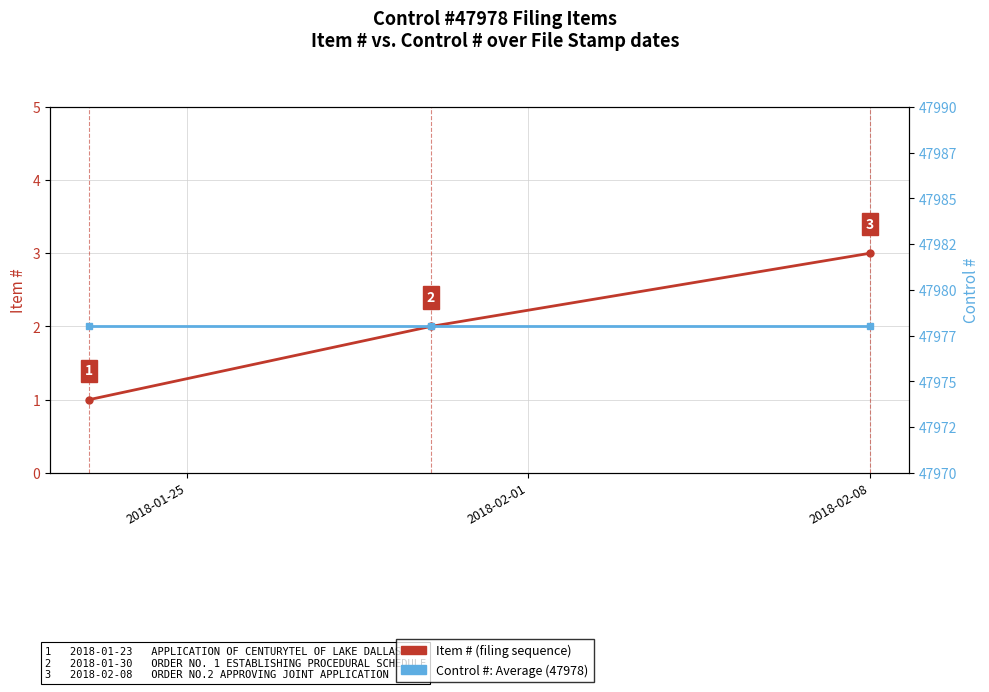

Rank the series by their average value, from lowest to highest.

Item #, Control #